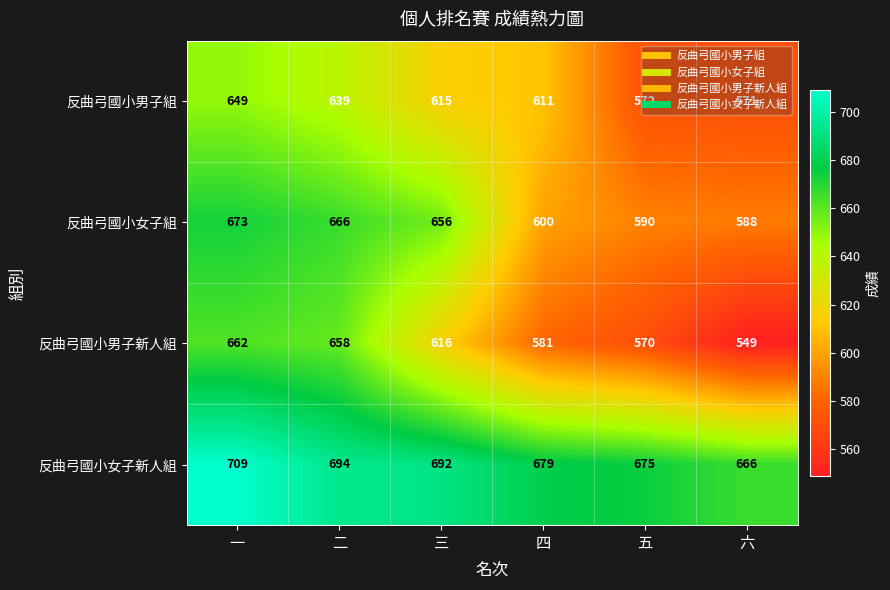

At which label does 反曲弓國小男子新人組 first exceed 616?

一